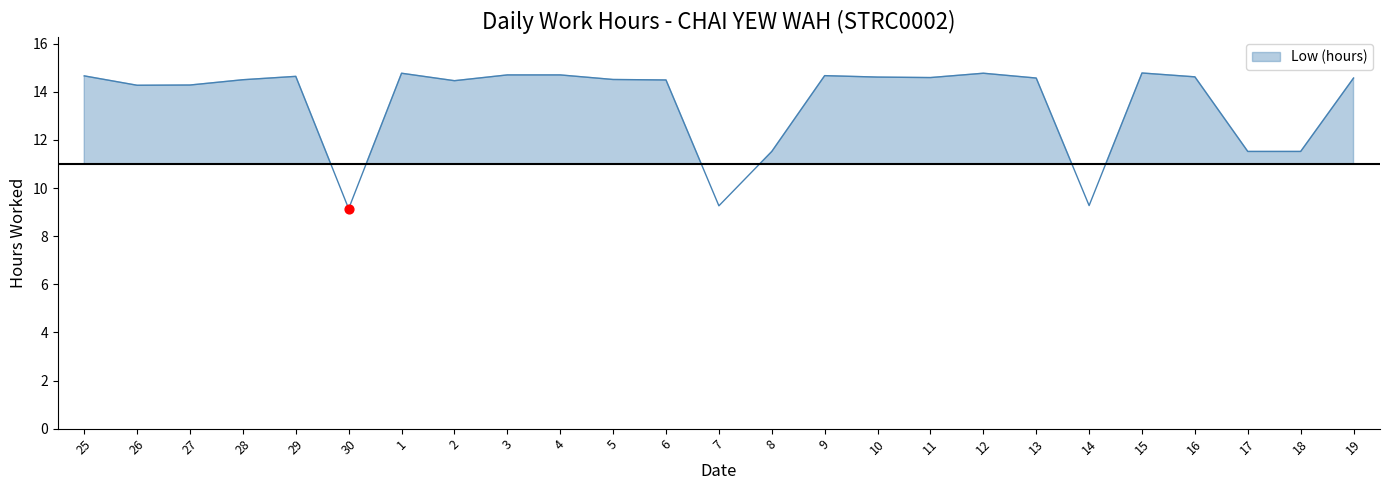

Approximately how many times larger is the value at 7 compared to 28?

0.6